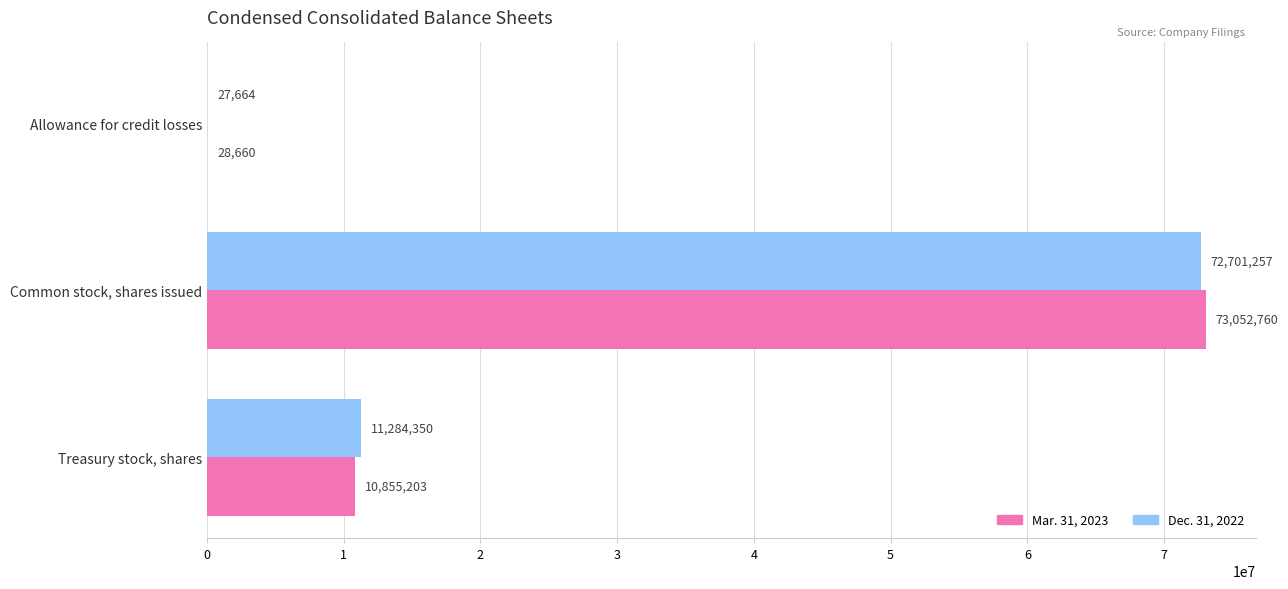

Which series changed the most between Allowance for credit losses and Common stock, shares issued?

Mar. 31, 2023